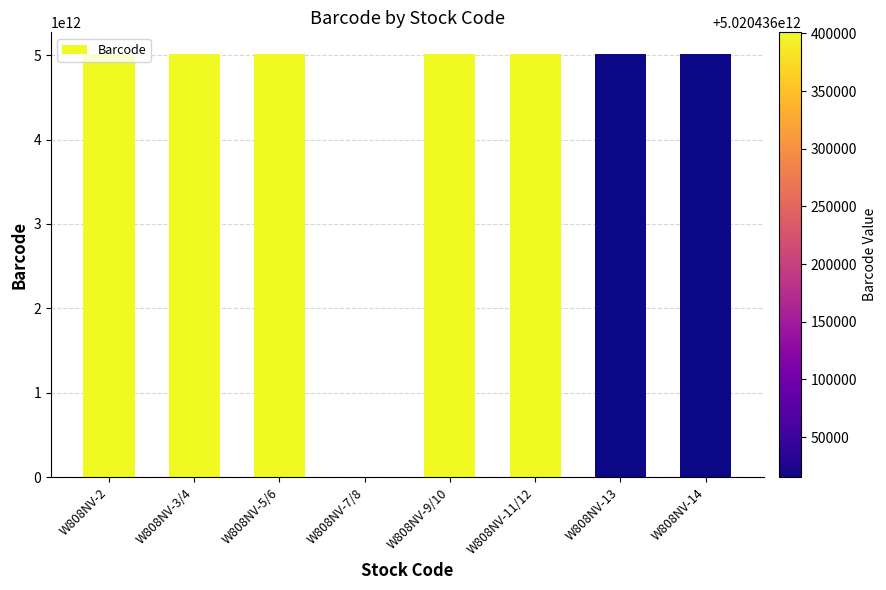

What is the ratio of the value at W808NV-14 to the value at W808NV-11/12?

1.0